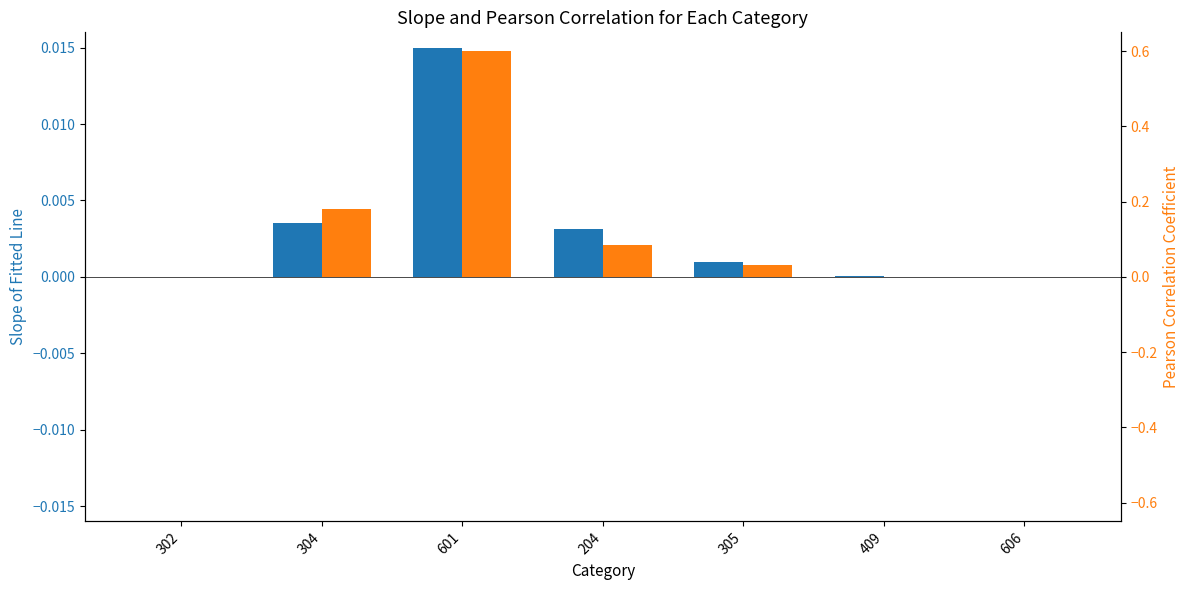

Reading right to left, list all the values displayed in this chart.

Quantity2-Year: 606=0.0	409=0.0	305=0.0	204=0.0	601=0.0	304=0.0	302=0.0
Value-Year: 606=0.0	409=0.0	305=0.0	204=0.1	601=0.6	304=0.2	302=0.0